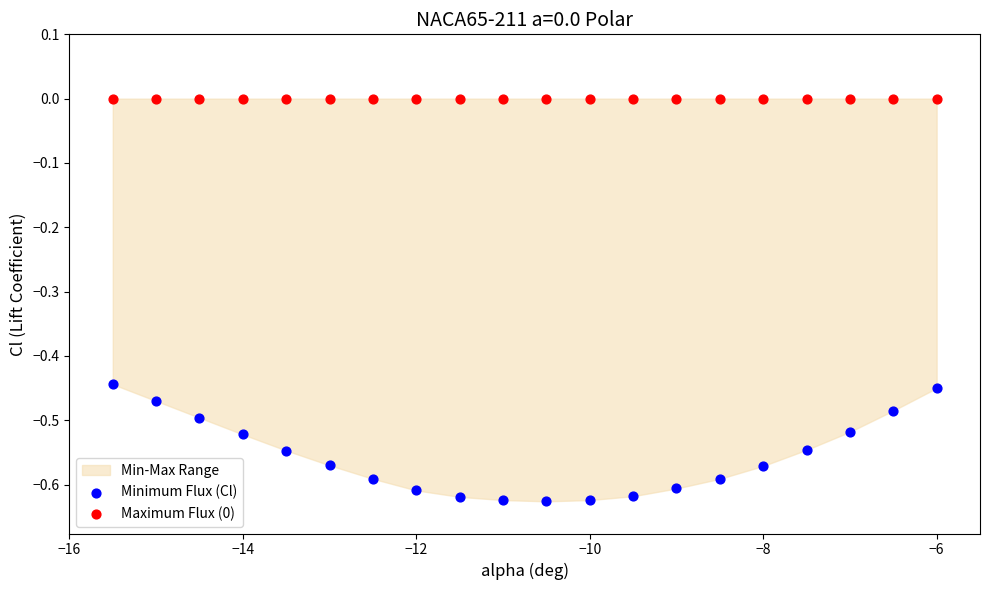

Which series contains the lowest Y value?

Minimum Flux (Cl)